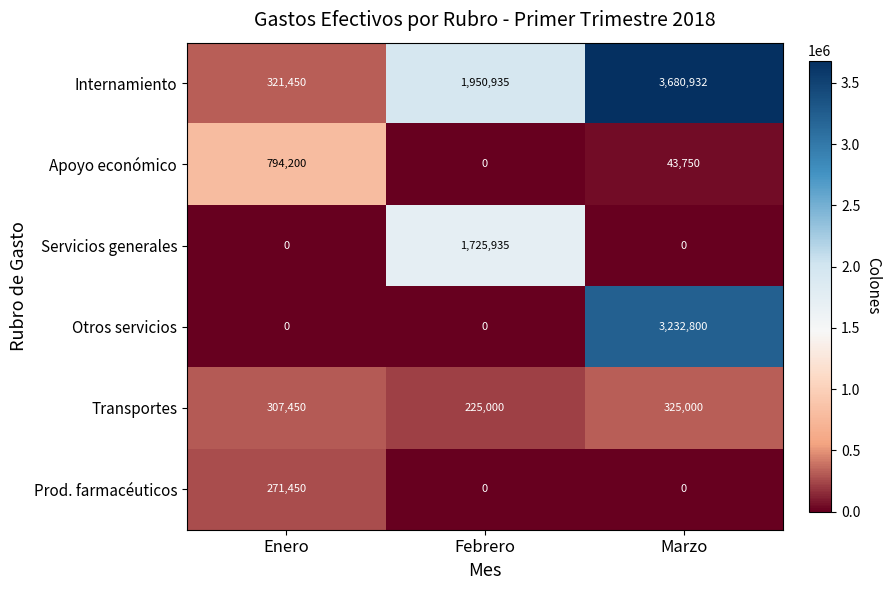

Count the number of data series in this chart.

6